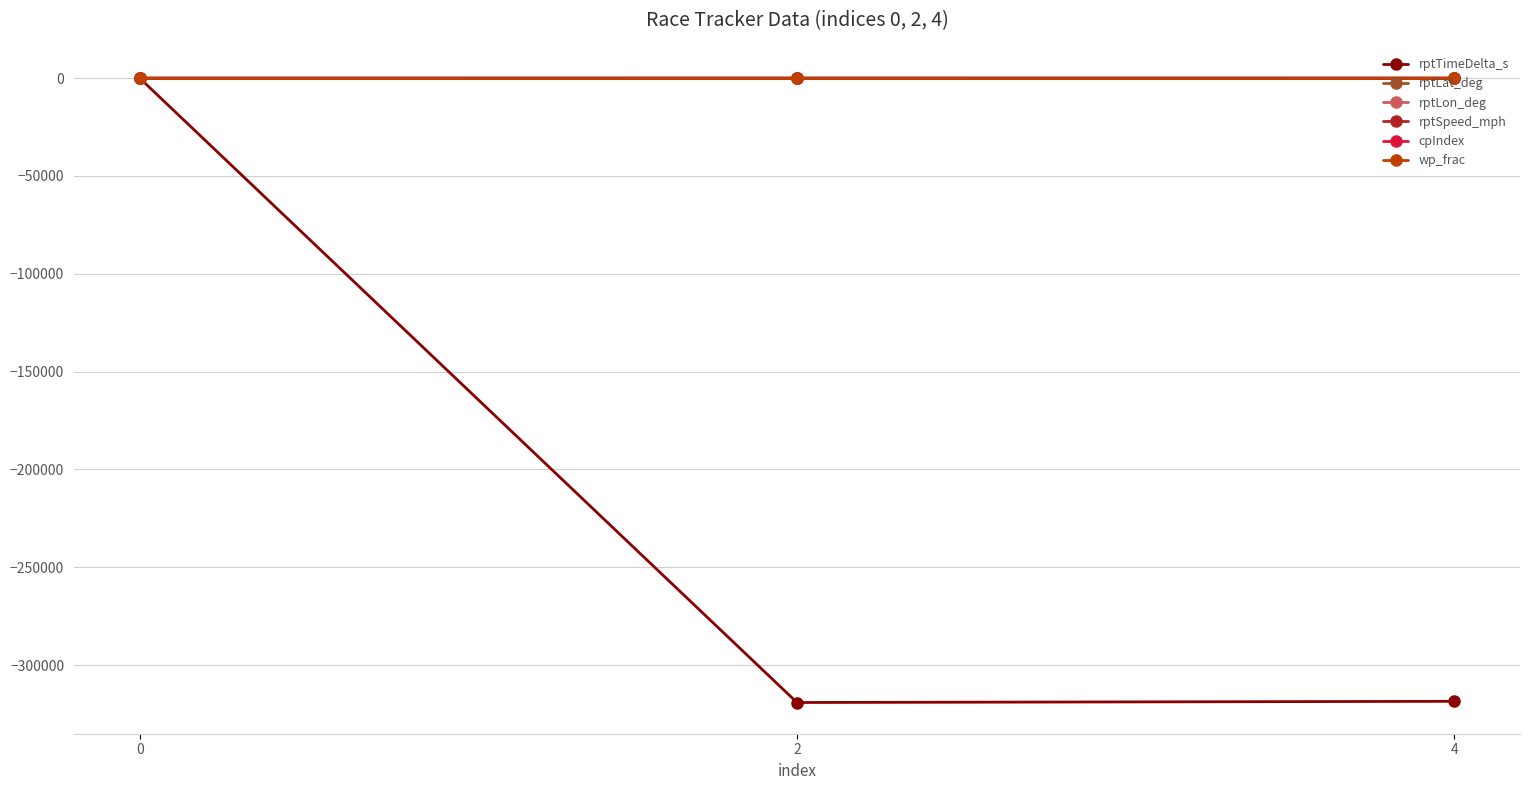

Reading right to left, what are all the values shown in this chart?

rptTimeDelta_s: -318472.0	-319072.0	0.0
rptLat_deg: 38.7	38.7	39.1
rptLon_deg: -90.6	-90.6	-94.6
rptSpeed_mph: 0.1	9.2	0.0
cpIndex: 0.0	0.0	0.0
wp_frac: 0.0	0.0	0.0